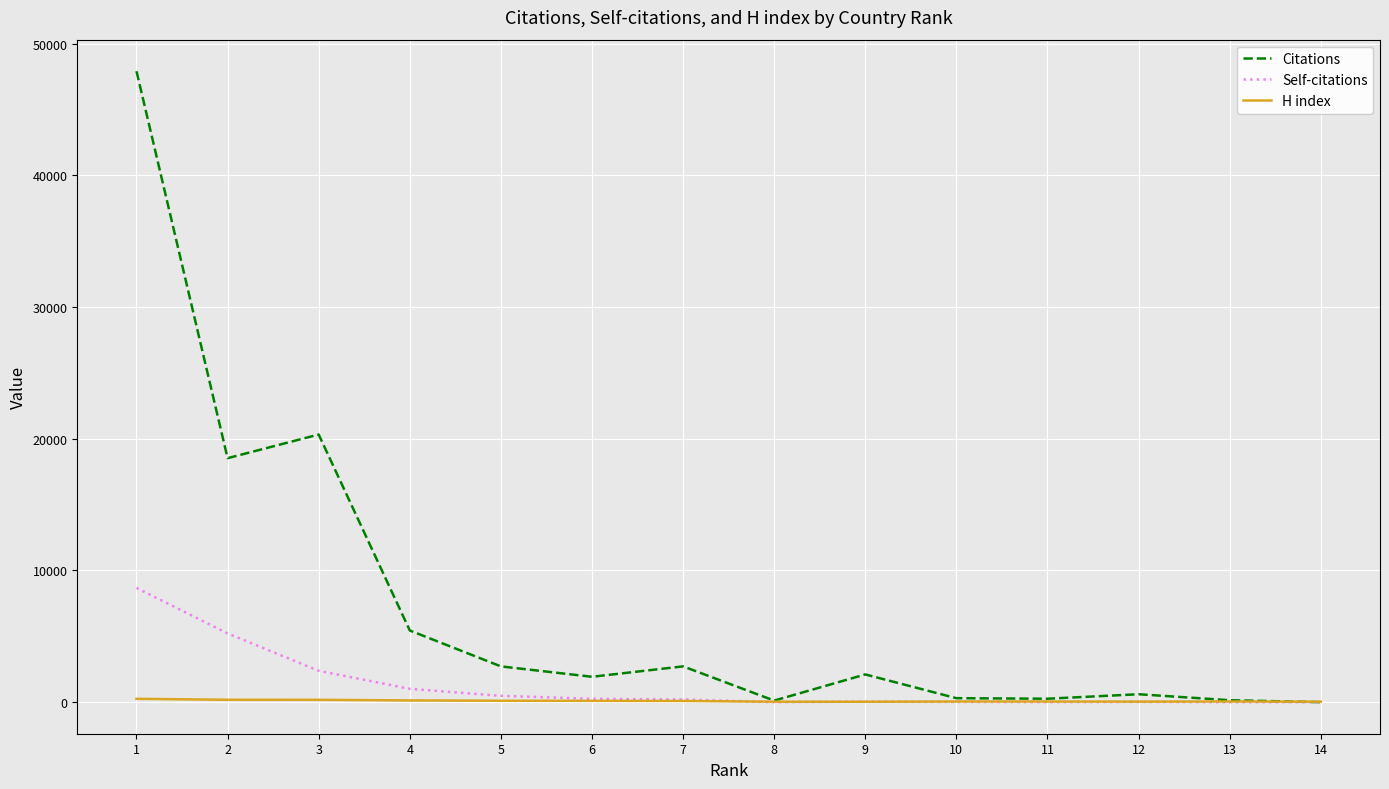

What are all the series names shown in the legend?

Citations, Self-citations, H index